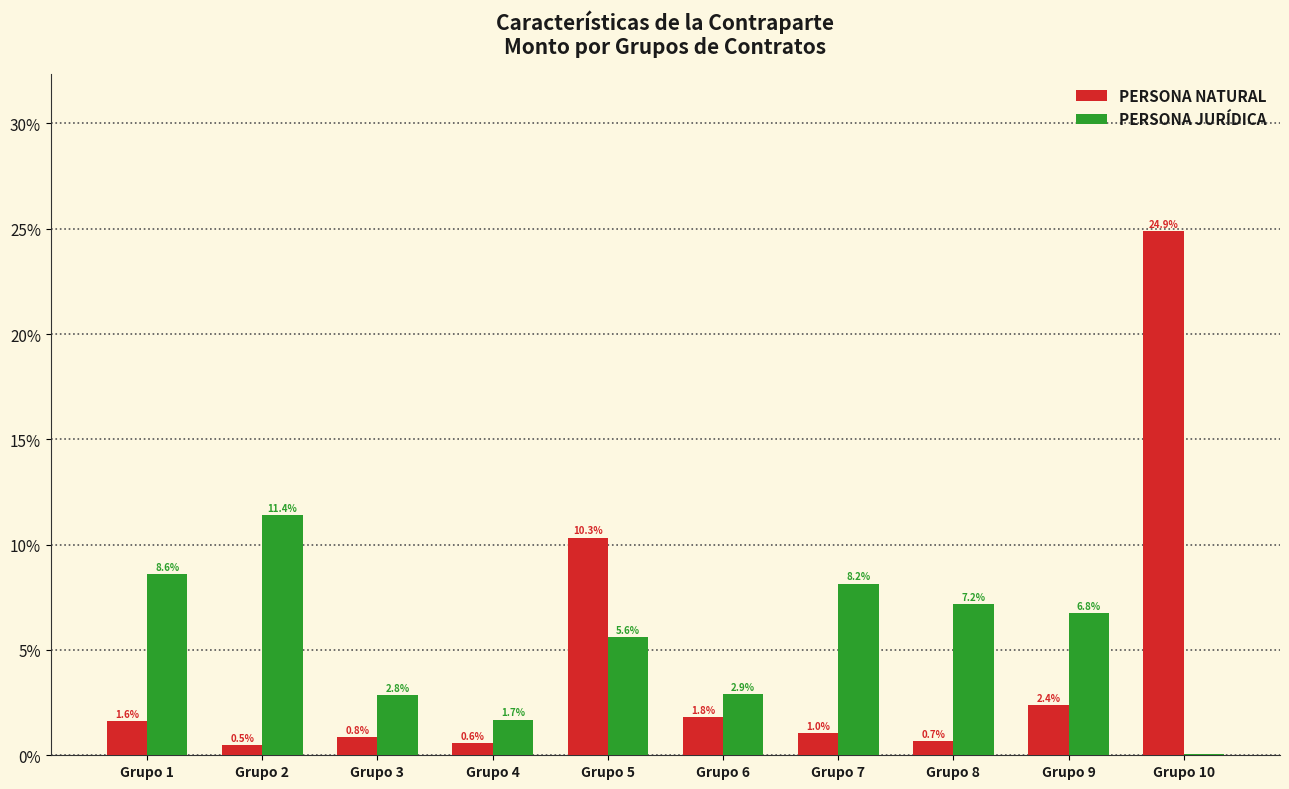

How many values in the PERSONA JURÍDICA series exceed 6?

5